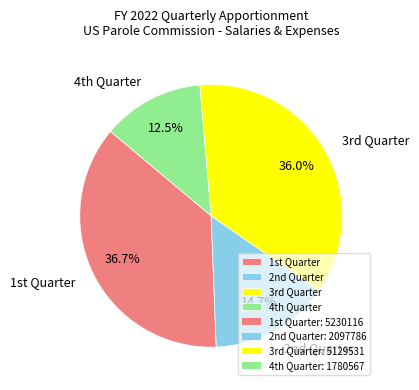

To the nearest percent, what is the average slice percentage?

25%